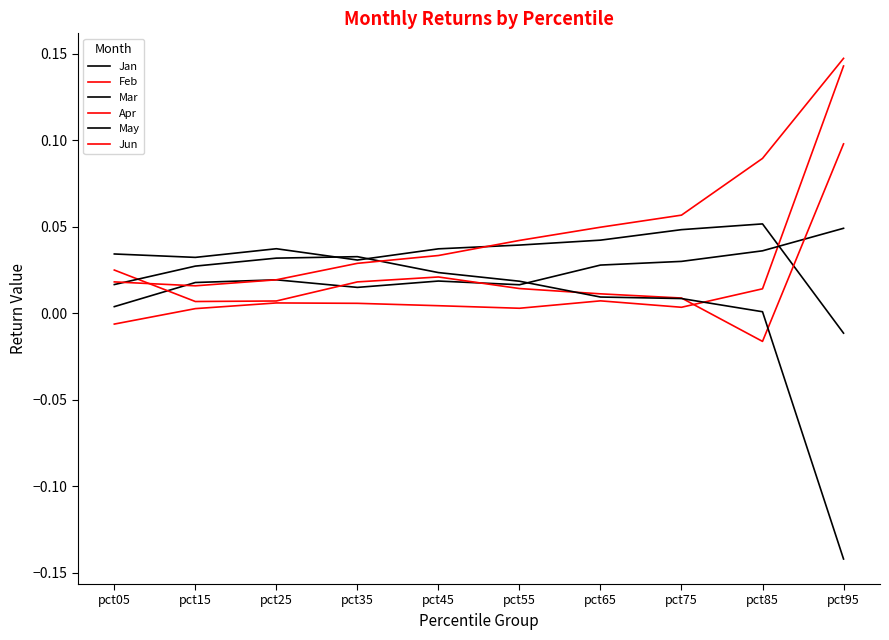

Which category has the highest value across all series?

pct95